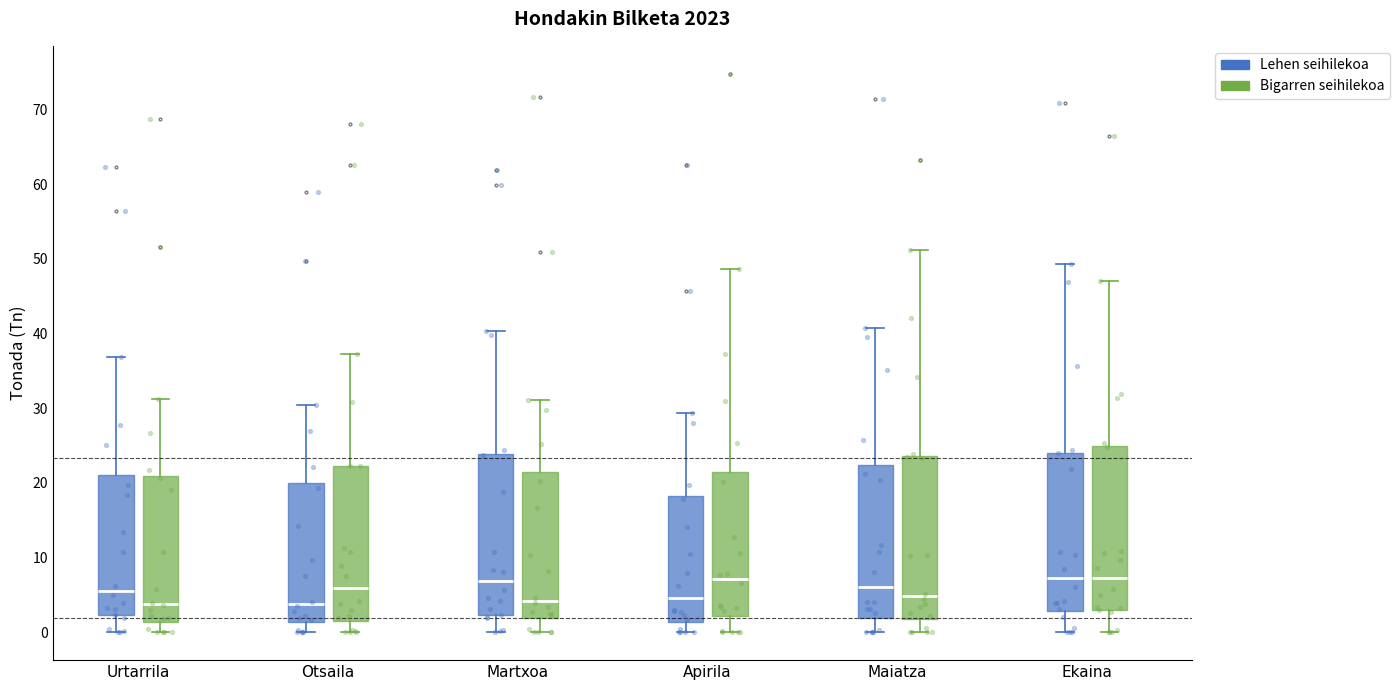

Reading left to right, read every box against the y-axis: the position of its median line, the range the box covers, and the ends of its whiskers. The values are not printed on the chart, so give them approximately, as read against the axis.

Urtarrila (Lehen seihilekoa): median 6, box 2 to 21, whiskers 0 to 37
Urtarrila (Bigarren seihilekoa): median 4, box 1 to 21, whiskers 0 to 31
Otsaila (Lehen seihilekoa): median 4, box 1 to 20, whiskers 0 to 30
Otsaila (Bigarren seihilekoa): median 6, box 2 to 22, whiskers 0 to 37
Martxoa (Lehen seihilekoa): median 7, box 2 to 24, whiskers 0 to 40
Martxoa (Bigarren seihilekoa): median 4, box 2 to 21, whiskers 0 to 31
Apirila (Lehen seihilekoa): median 5, box 1 to 18, whiskers 0 to 29
Apirila (Bigarren seihilekoa): median 7, box 2 to 21, whiskers 0 to 49
Maiatza (Lehen seihilekoa): median 6, box 2 to 22, whiskers 0 to 41
Maiatza (Bigarren seihilekoa): median 5, box 2 to 24, whiskers 0 to 51
Ekaina (Lehen seihilekoa): median 7, box 3 to 24, whiskers 0 to 49
Ekaina (Bigarren seihilekoa): median 7, box 3 to 25, whiskers 0 to 47